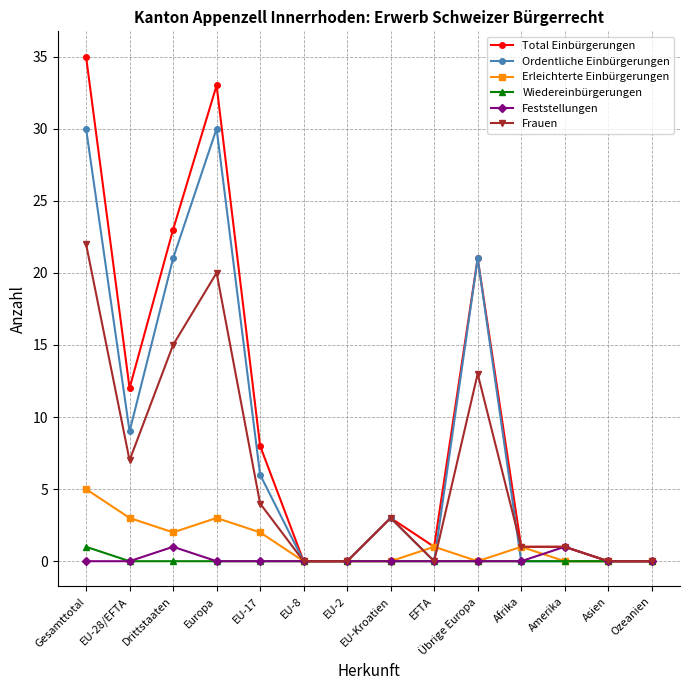

Is this an area chart (filled region under the line)?

No